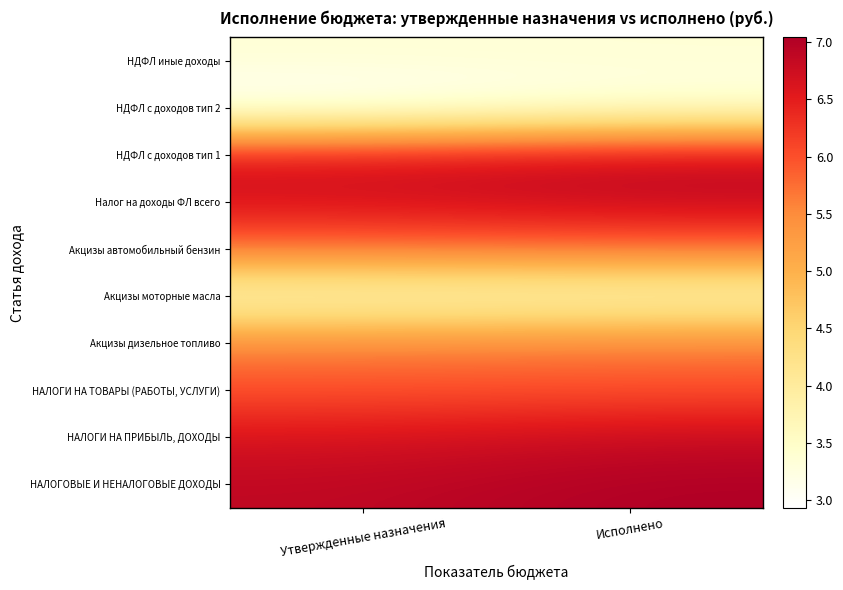

Between Утвержденные назначения and Исполнено, which series saw the biggest shift?

НДФЛ с доходов тип 2